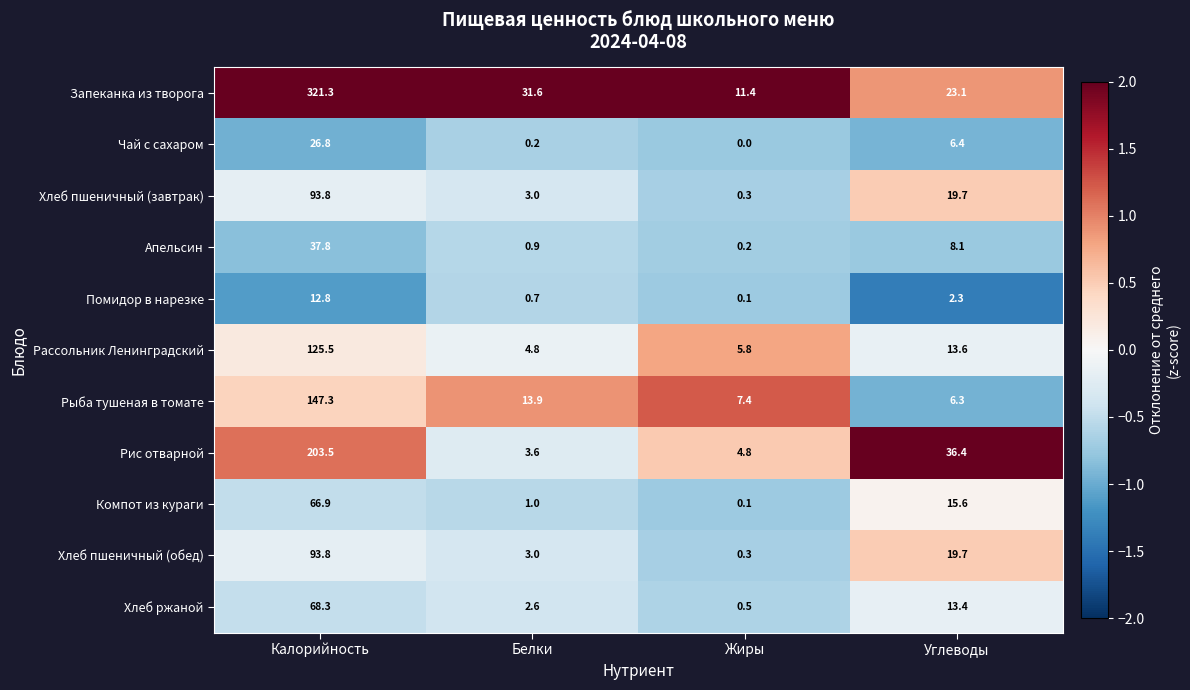

Read the Помидор в нарезке value at Углеводы.

2.3